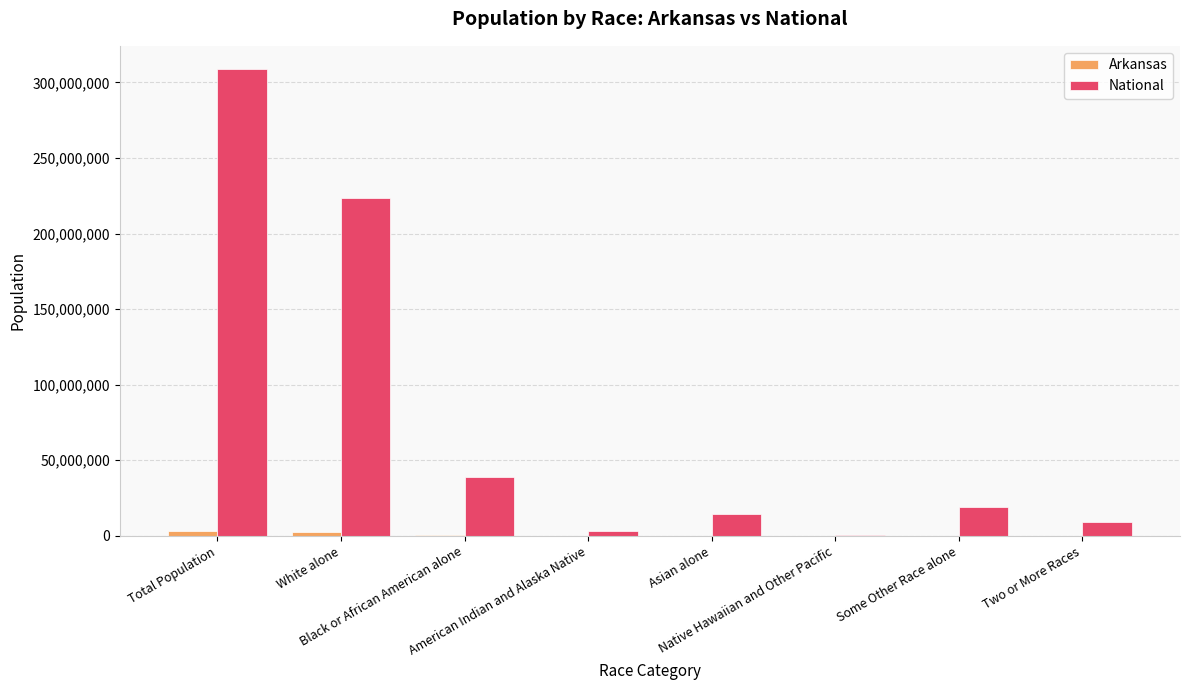

What is the sum of all National values?

617491076